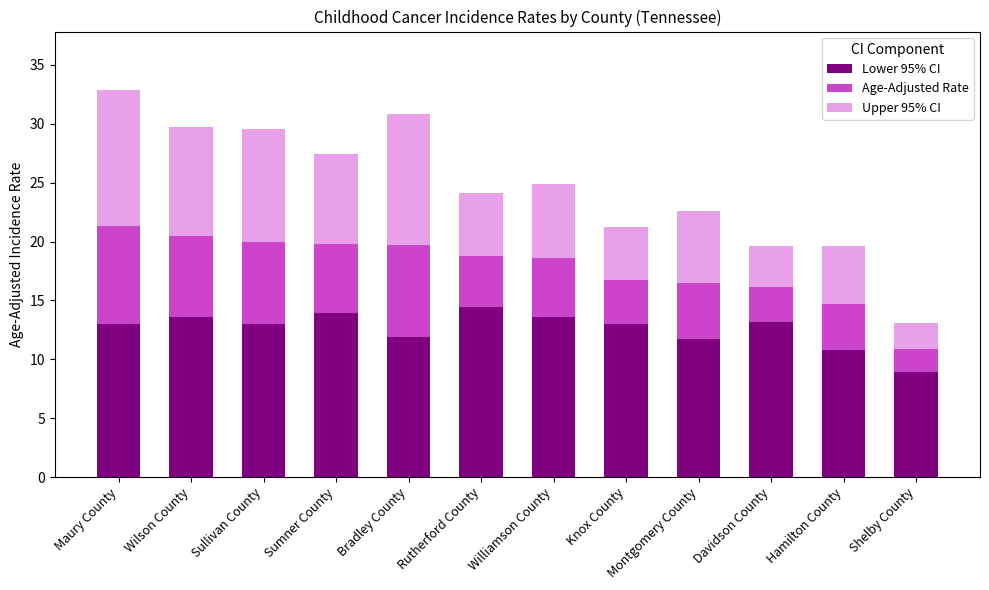

How many distinct data groups are displayed?

3